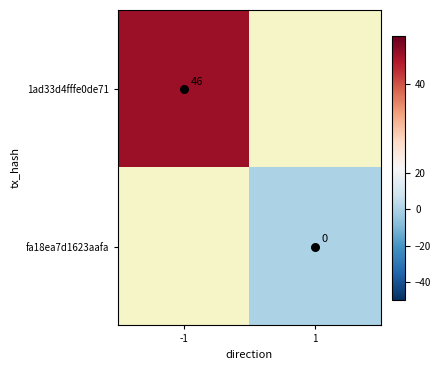

At -1, list the series in order from smallest to largest.

1ad33d4fffe0de71, fa18ea7d1623aafa